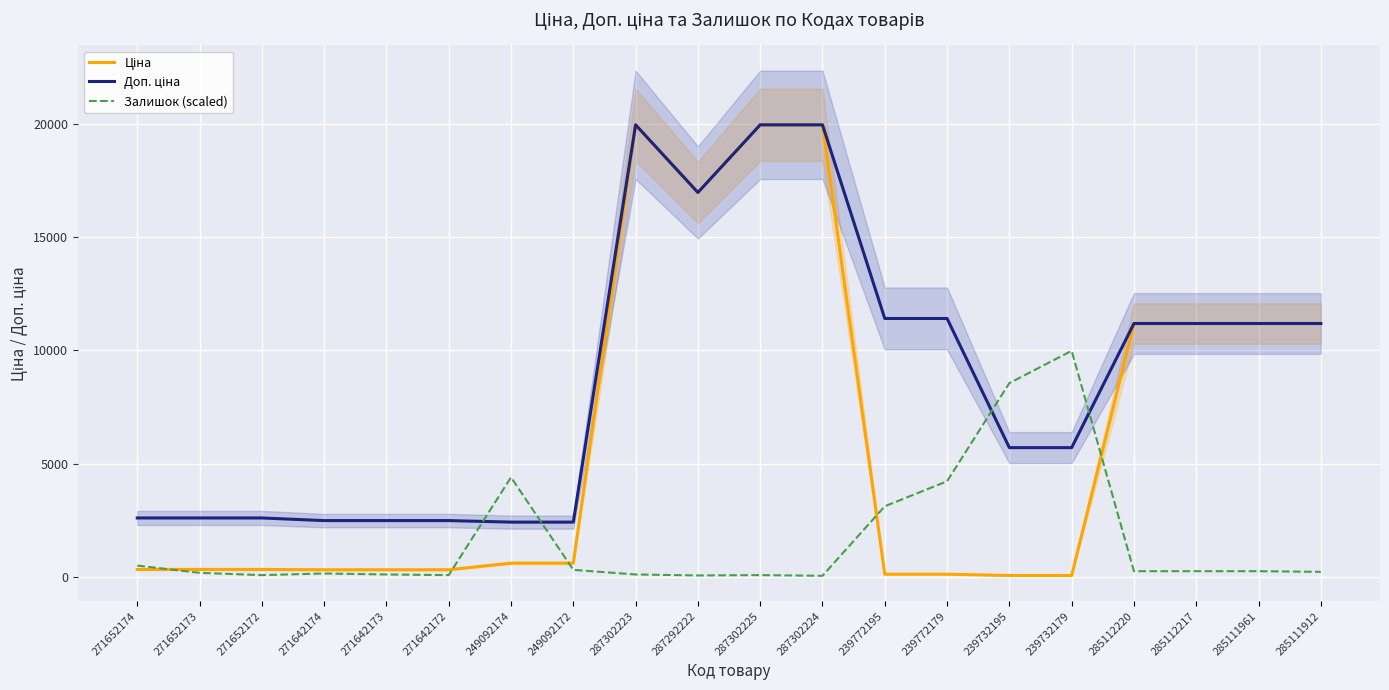

At which category does Ціна reach its first local peak?

287302223